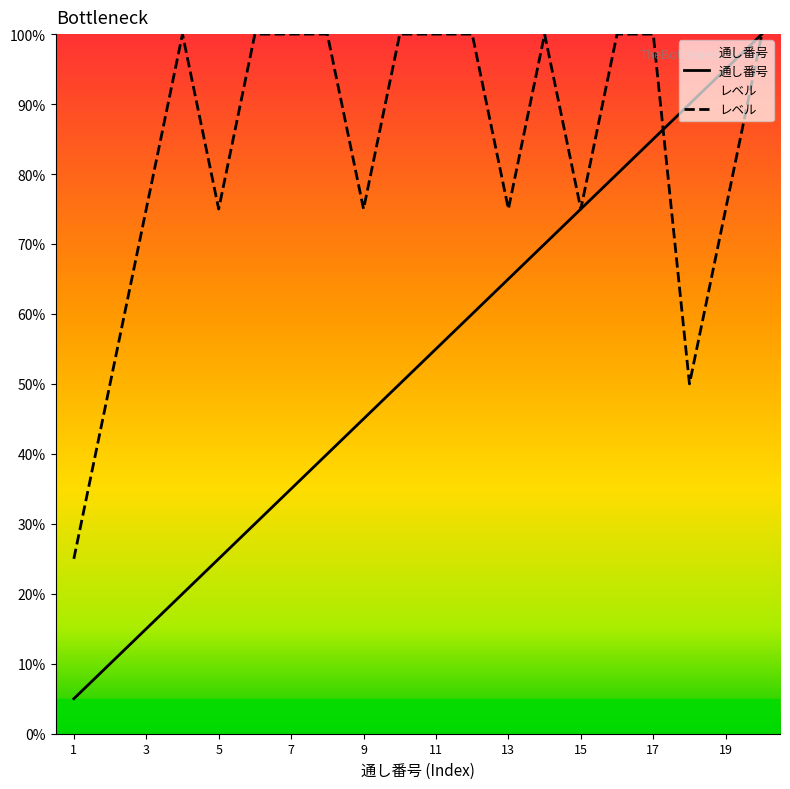

Rank the series by their average value, from highest to lowest.

レベル, 通し番号